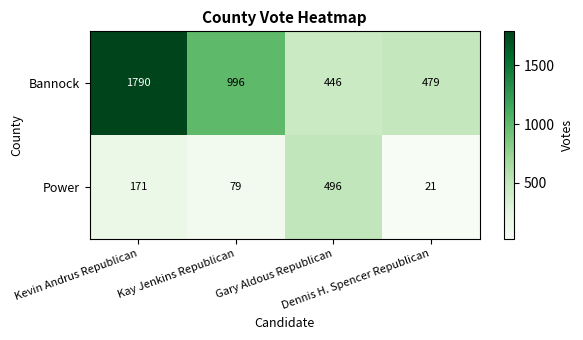

What is the spread (max minus min) of values at Gary Aldous Republican?

50